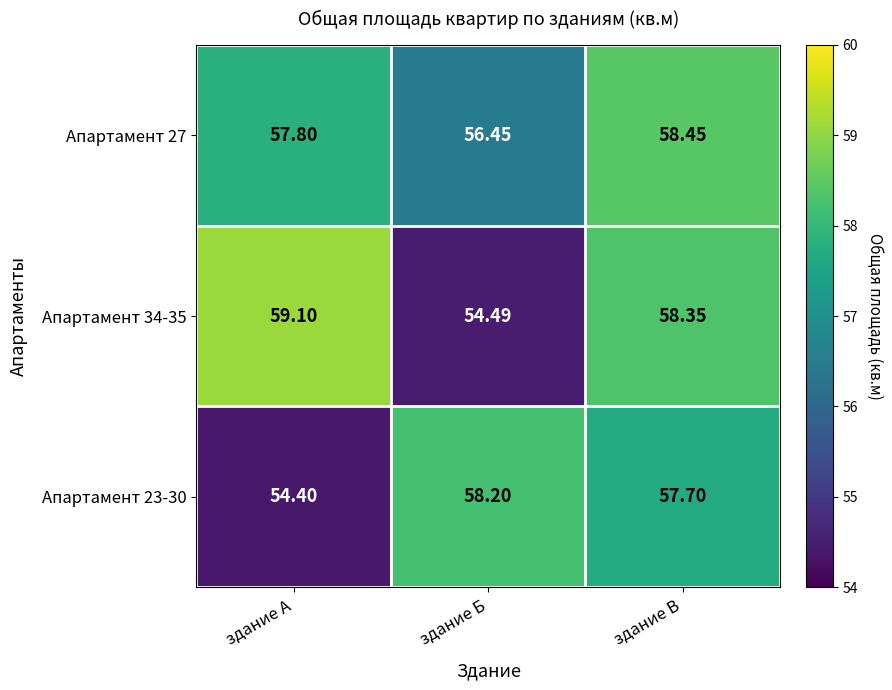

At which category does the chart reach its minimum across all series?

здание А